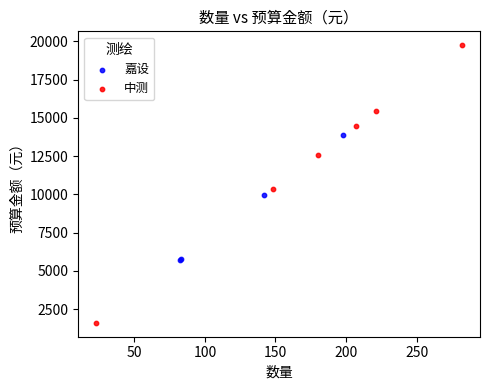

Which series has the widest spread of Y values?

中测